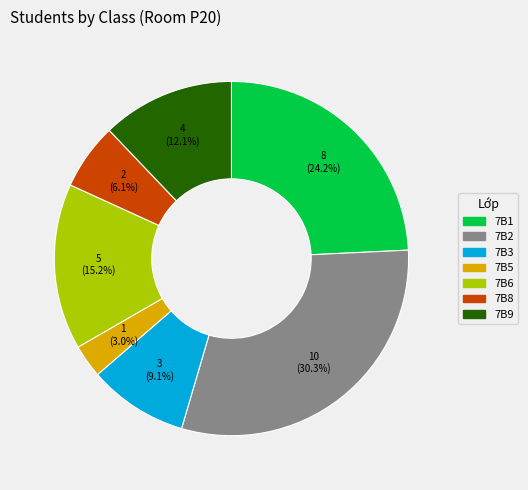

Which has a higher value, 7B8 or 7B9?

7B9